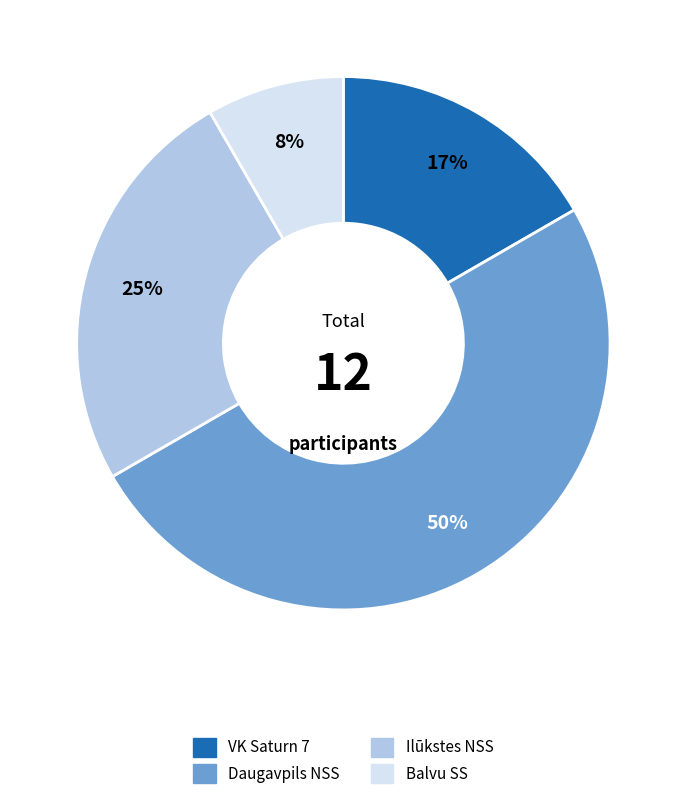

To the nearest percent, what is the combined percentage of Daugavpils NSS and Ilūkstes NSS?

75%